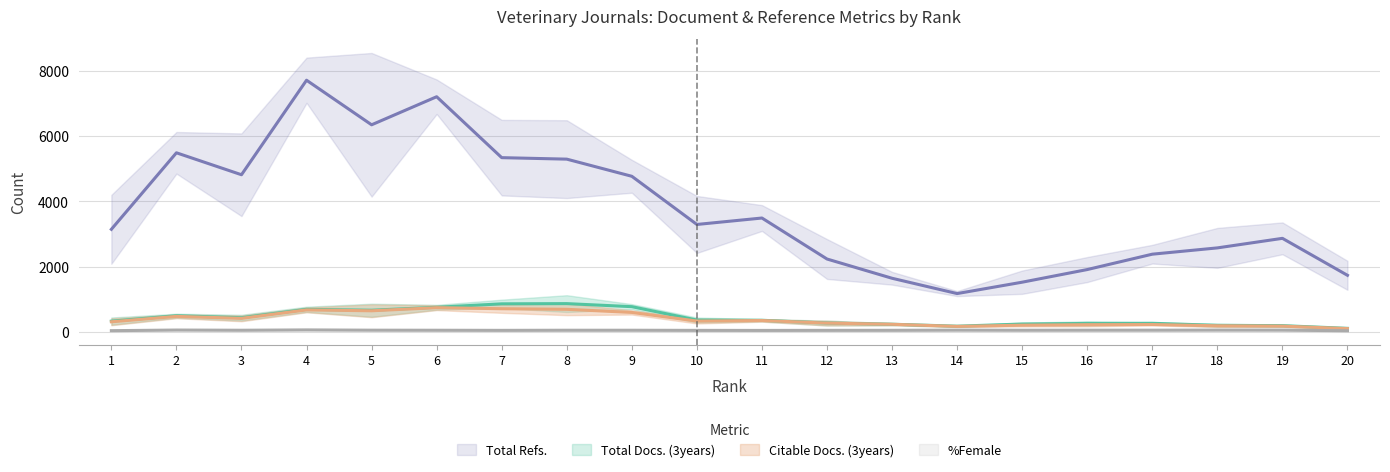

At which label does Total Docs. (3years) reach its peak?

8